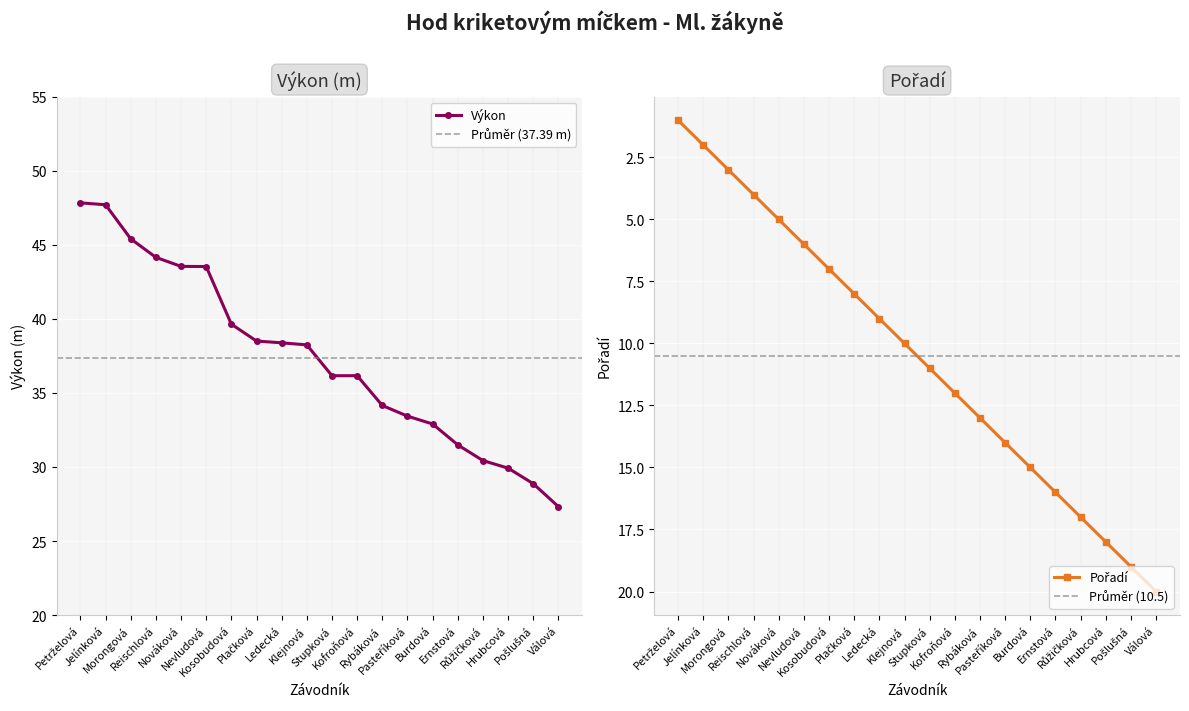

Reading left to right, transcribe all the data shown in this chart.

Výkon: 47.8	47.7	45.4	44.1	43.5	43.5	39.6	38.5	38.4	38.2	36.2	36.2	34.1	33.4	32.9	31.5	30.4	29.9	28.9	27.3
Pořadí: 1.0	2.0	3.0	4.0	5.0	6.0	7.0	8.0	9.0	10.0	11.0	12.0	13.0	14.0	15.0	16.0	17.0	18.0	19.0	20.0